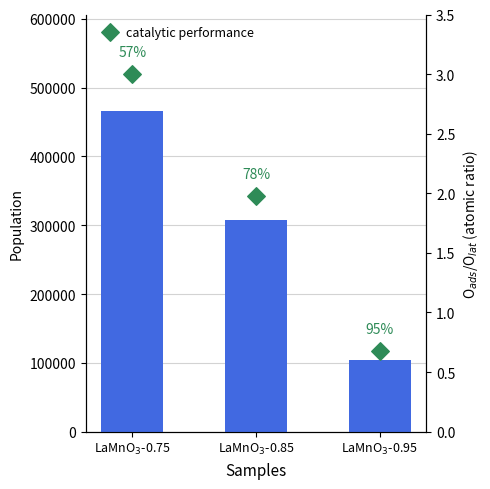

At how many categories does at least one series exceed 76540?

3